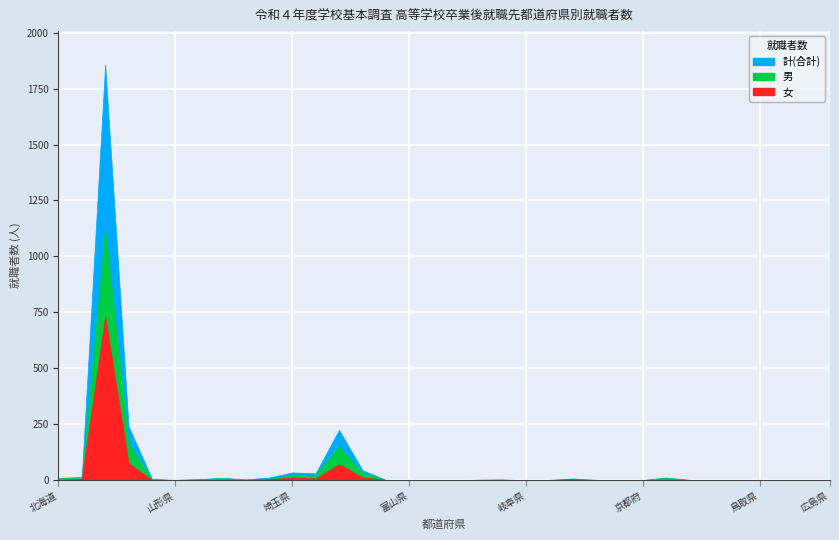

Does the chart display data point markers on the line(s)?

No